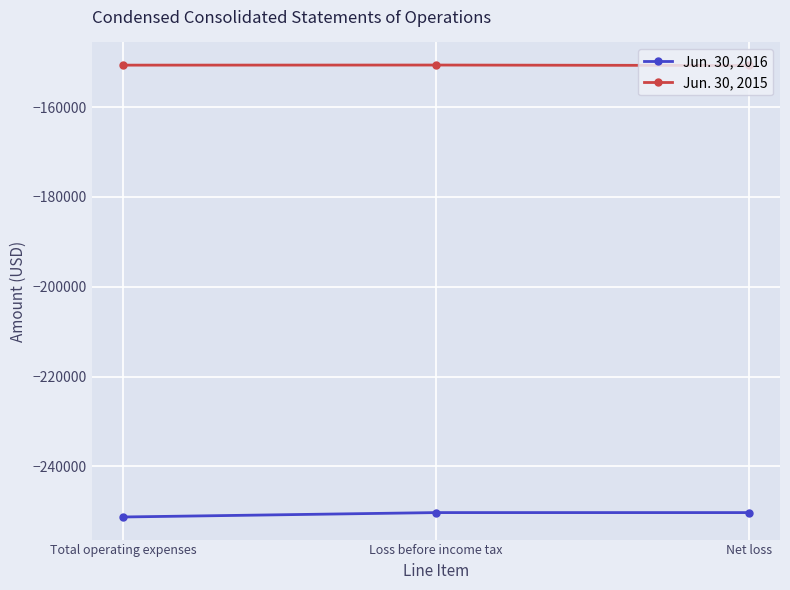

The Jun. 30, 2016 series shows -368814 at Net loss. True or false?

False